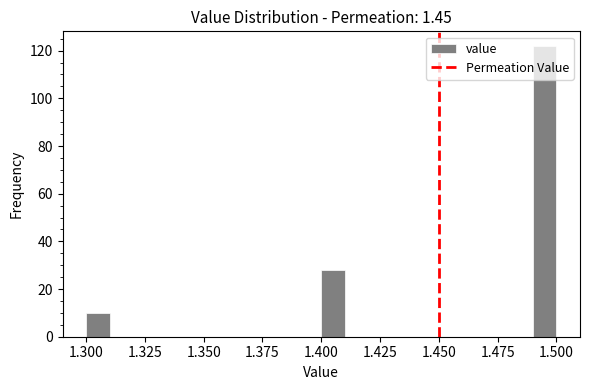

Around what value on the x-axis is the tallest bar? Give the approximate position of its centre, as read against the axis.

1.495